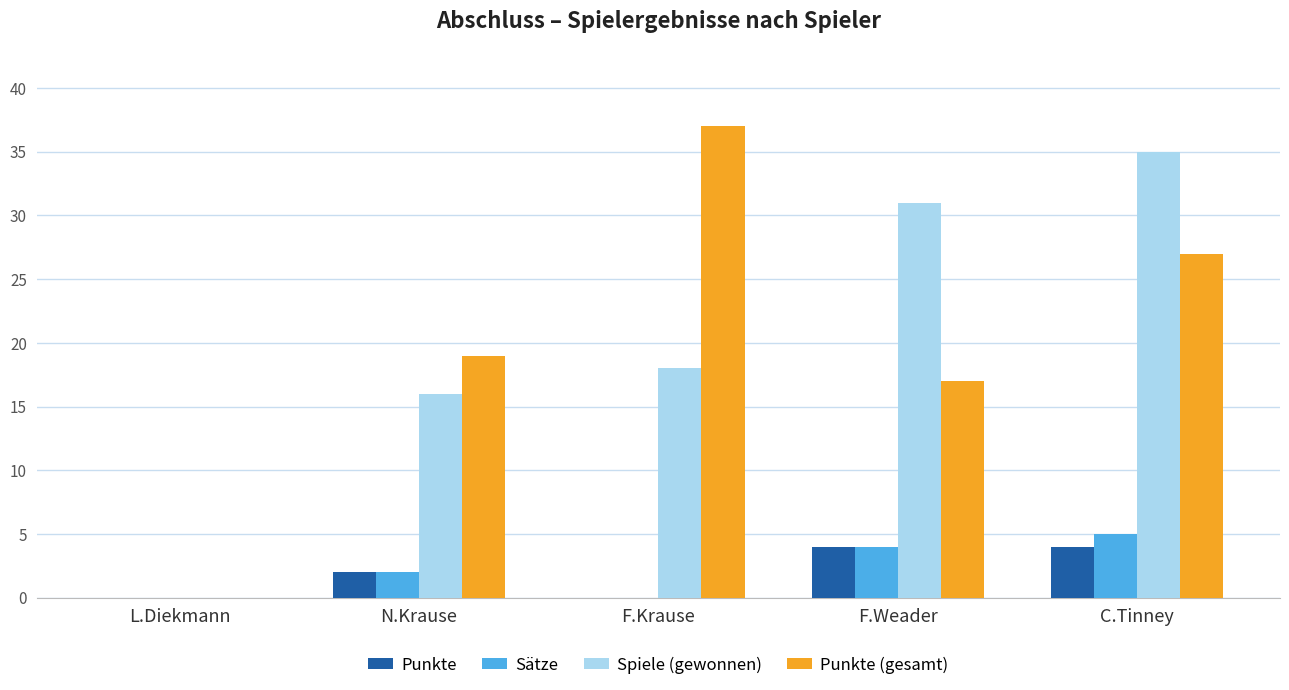

Is the value of Punkte at L.Diekmann greater than the value of Spiele (gewonnen) at F.Weader?

No